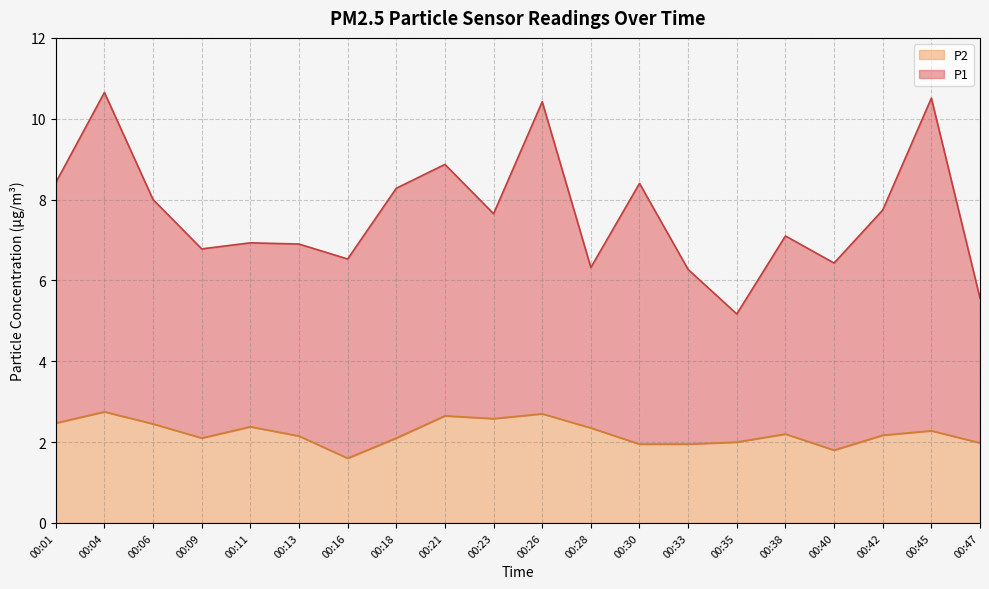

What is the value of the P2 point at the 6th from the left?

2.1